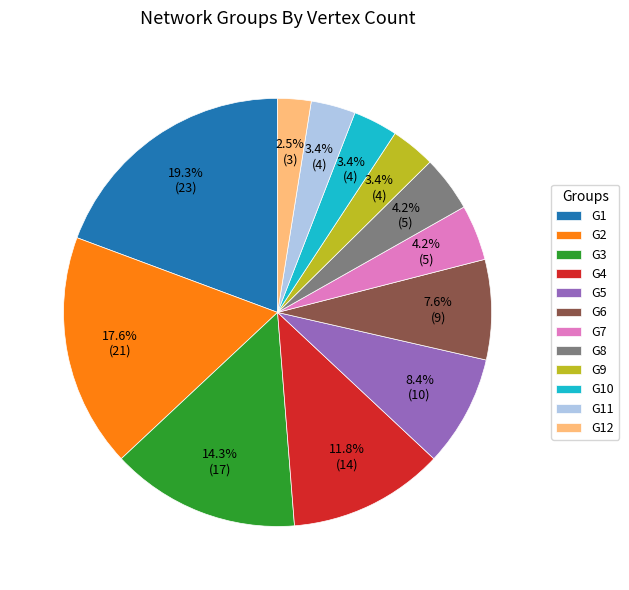

Count the number of slices in the pie.

12